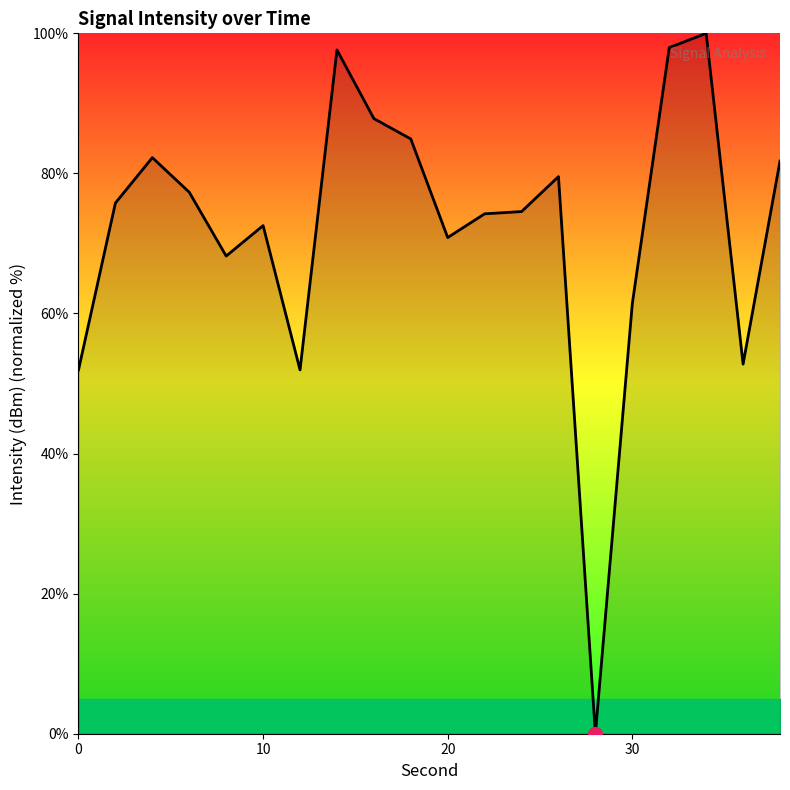

What is the maximum value shown in the chart?

100.0